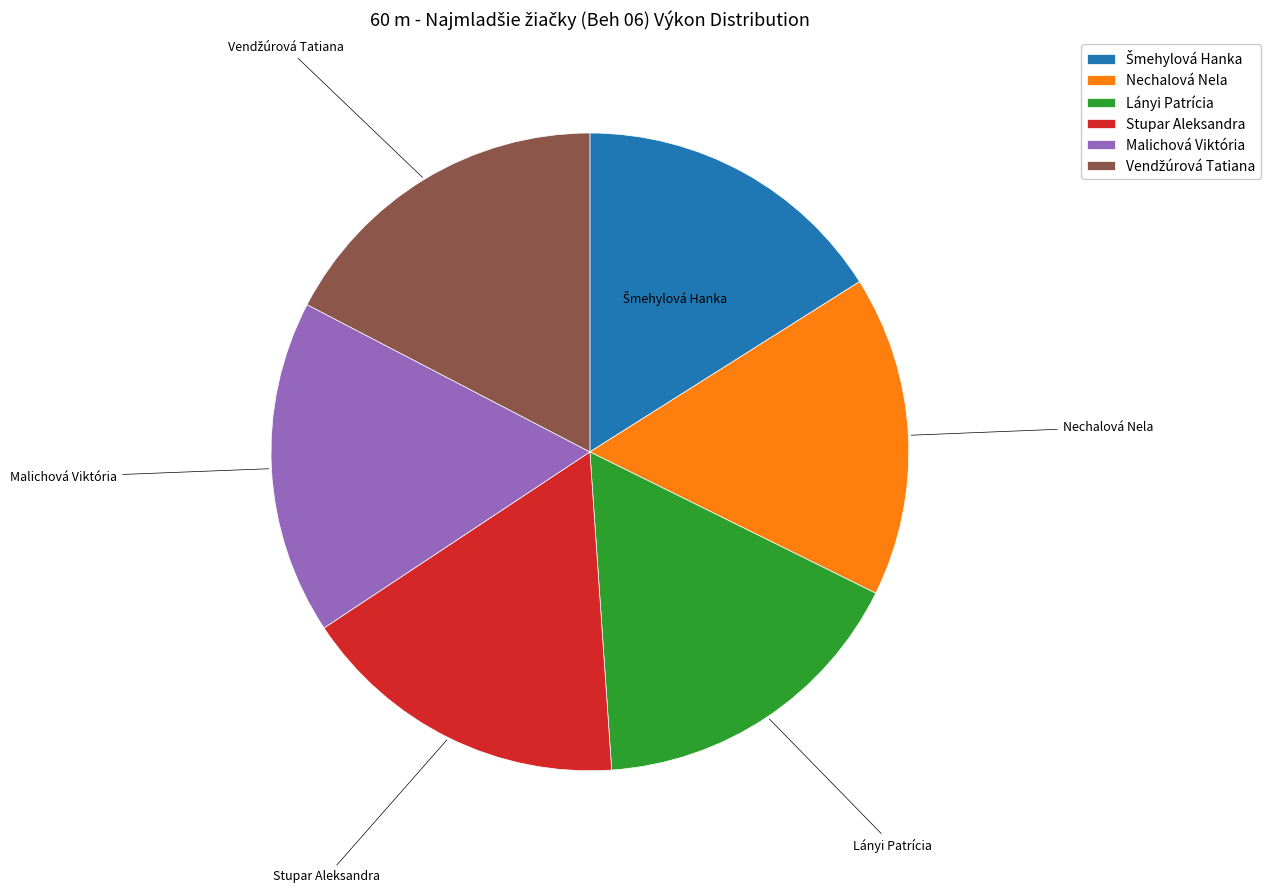

Combined, do Lányi Patrícia and Nechalová Nela account for over 50%?

No